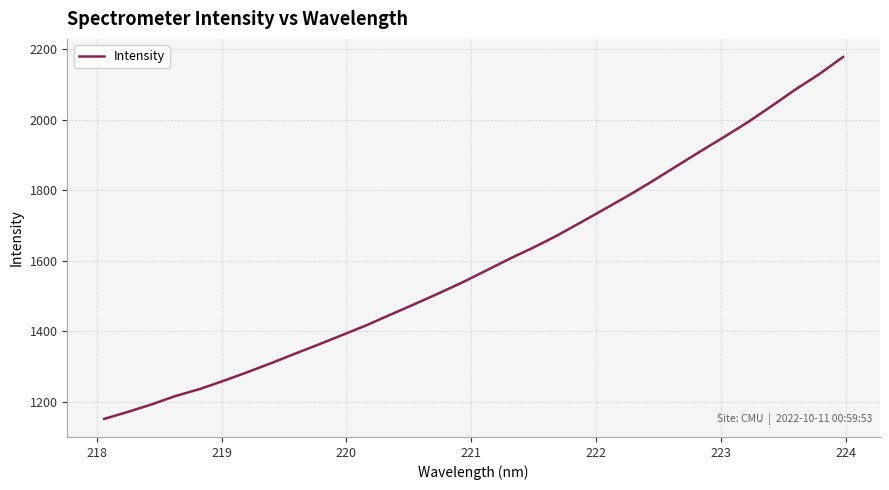

How many lines are shown in the chart?

1